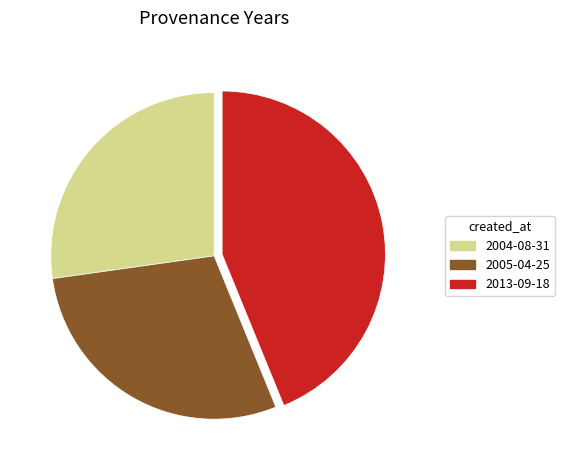

Which has a higher value, 2004-08-31 or 2013-09-18?

2013-09-18